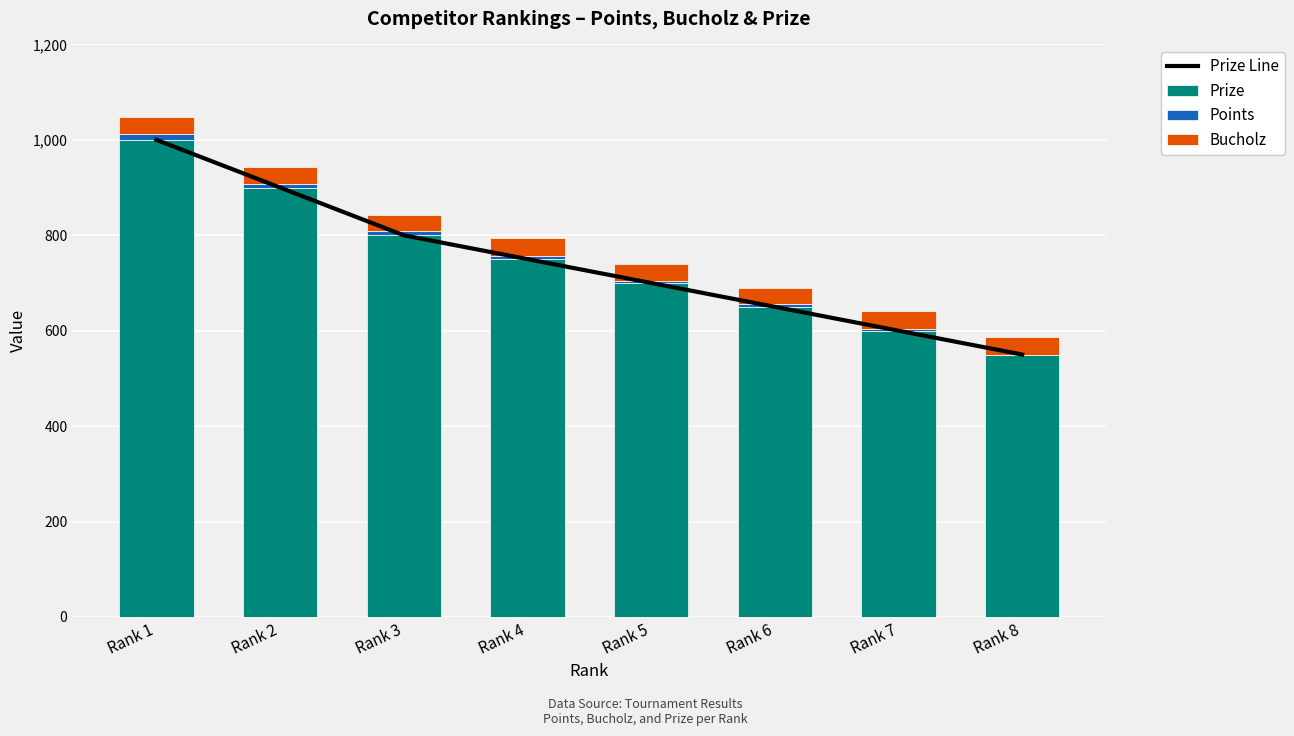

At which label is Prize closest to 775?

Rank 3